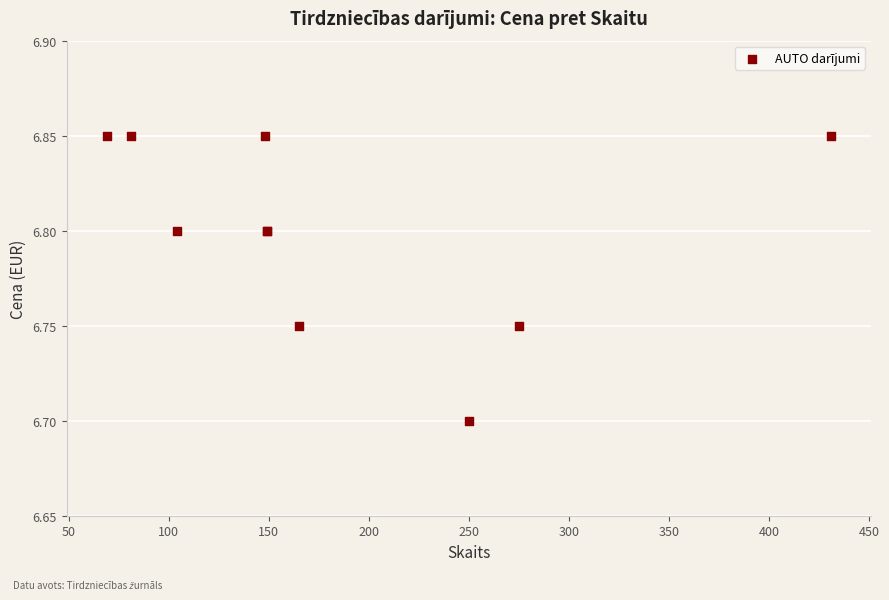

What Y value in the scatter plot is closest to 6?

6.7